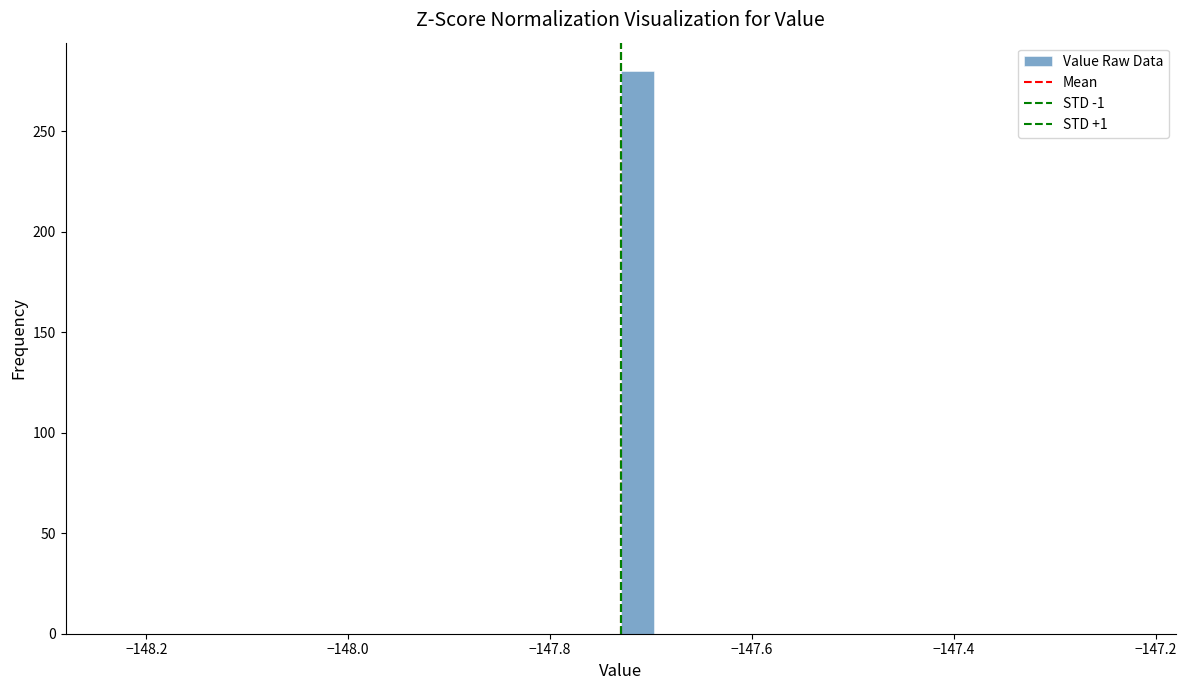

Around what value on the x-axis is the tallest bar? Give the approximate position of its centre, as read against the axis.

-147.72